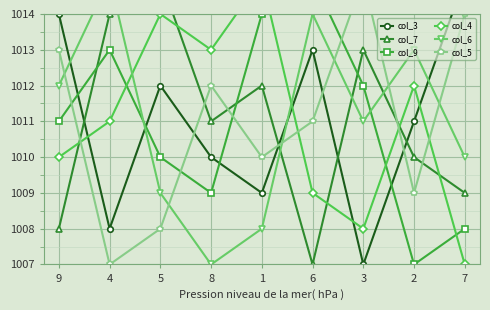

What is the lowest value of the col_6 series?

1007